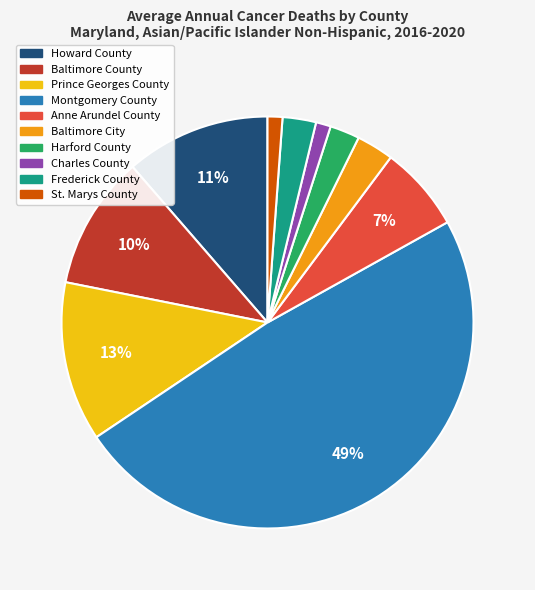

Which slice is the largest?

Montgomery County